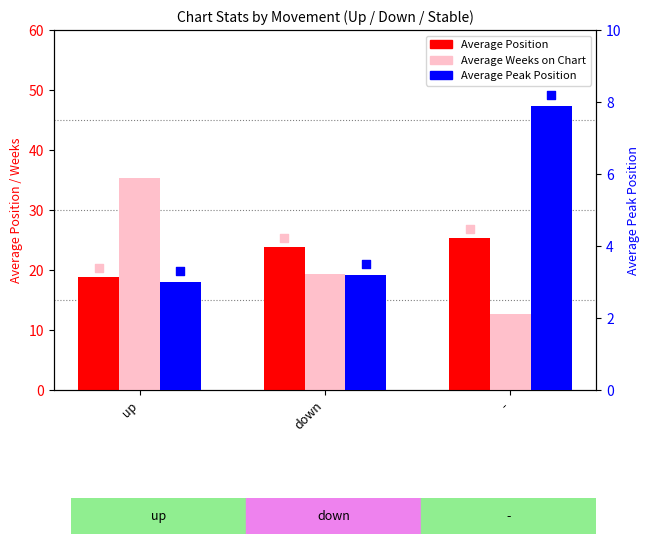

Which series has the largest total across all categories?

Average Position